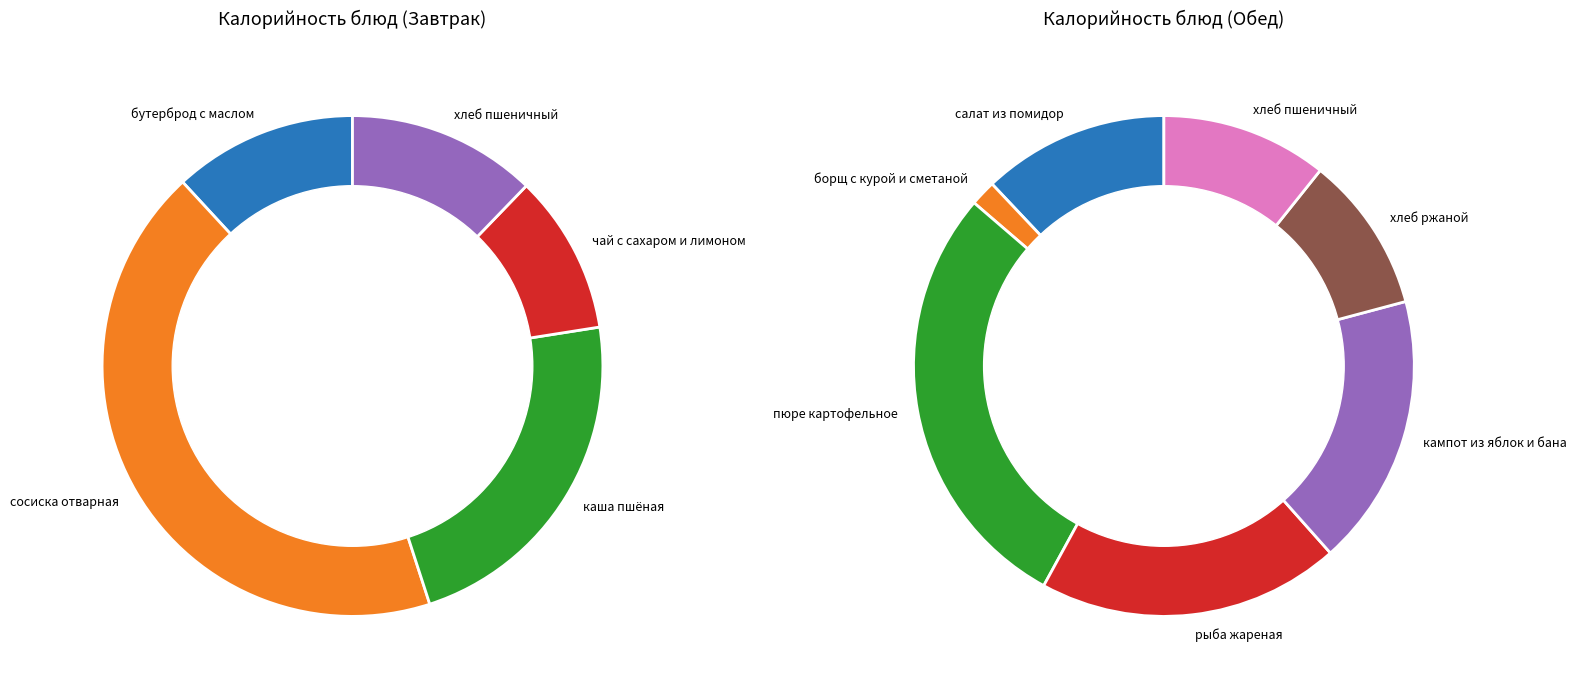

To the nearest percent, what is the average slice percentage?

8%